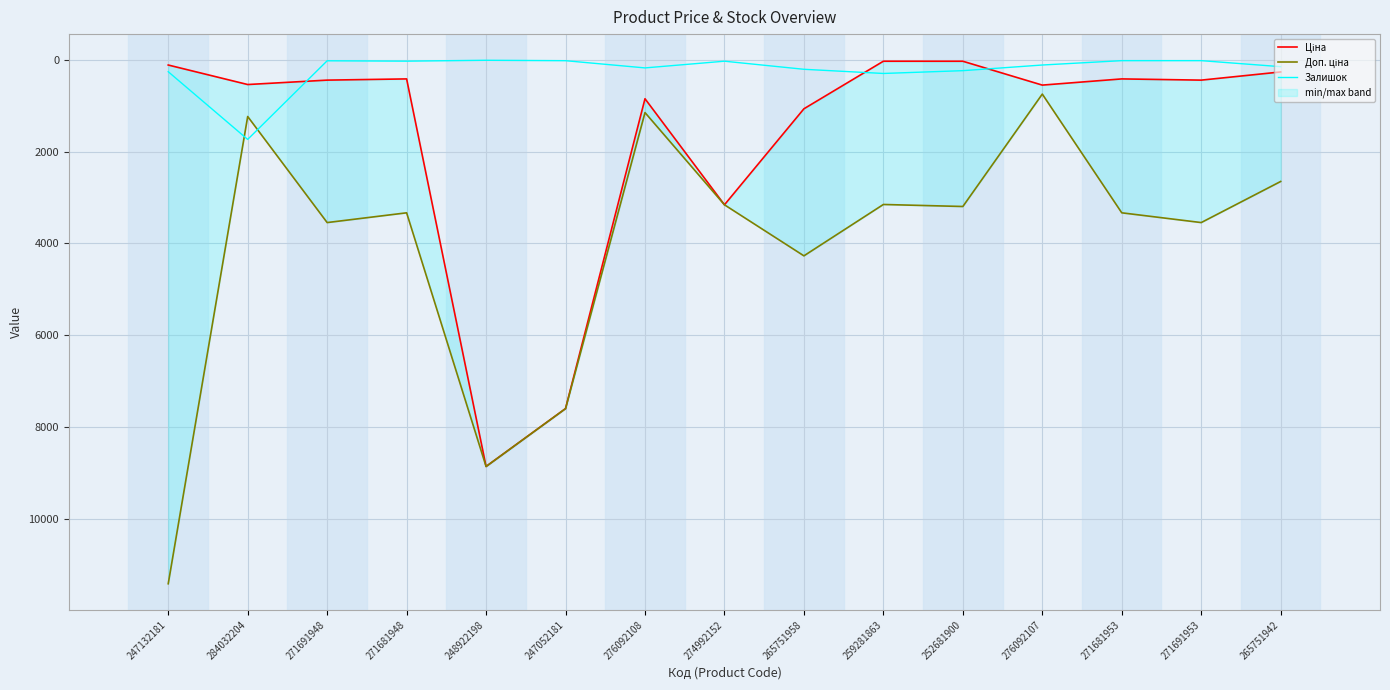

What is the greatest value displayed?

11410.0